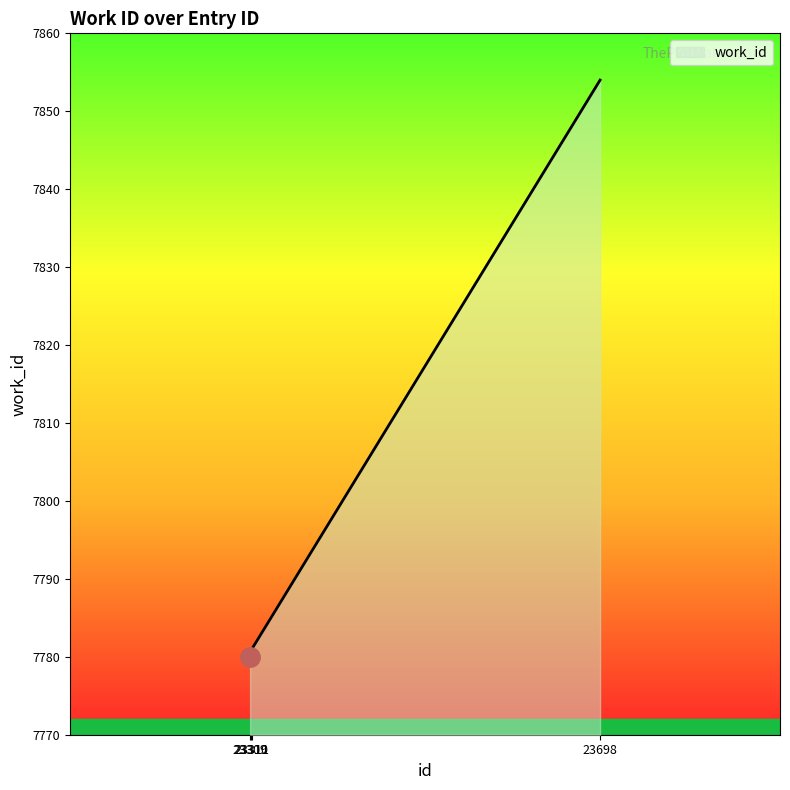

How many lines are shown in the chart?

1